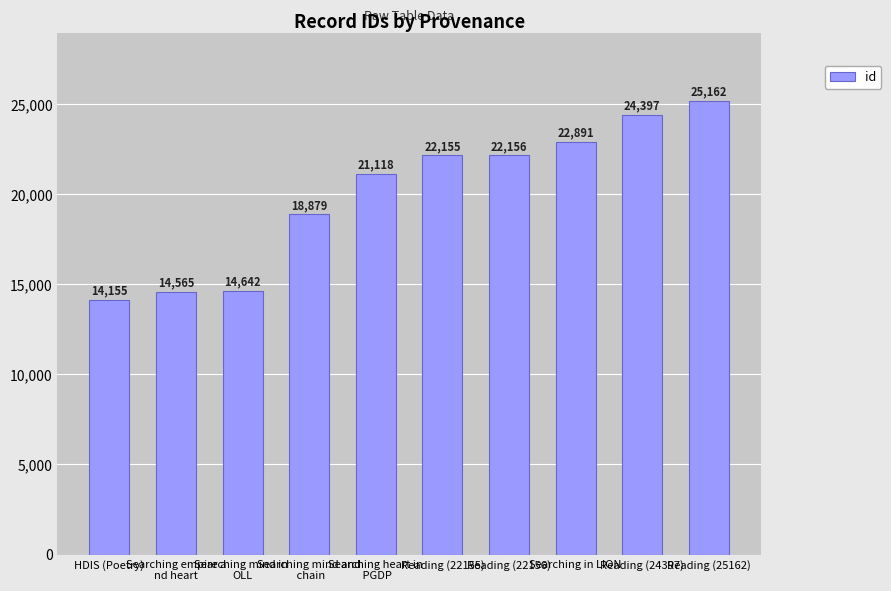

What is the average value?

20012